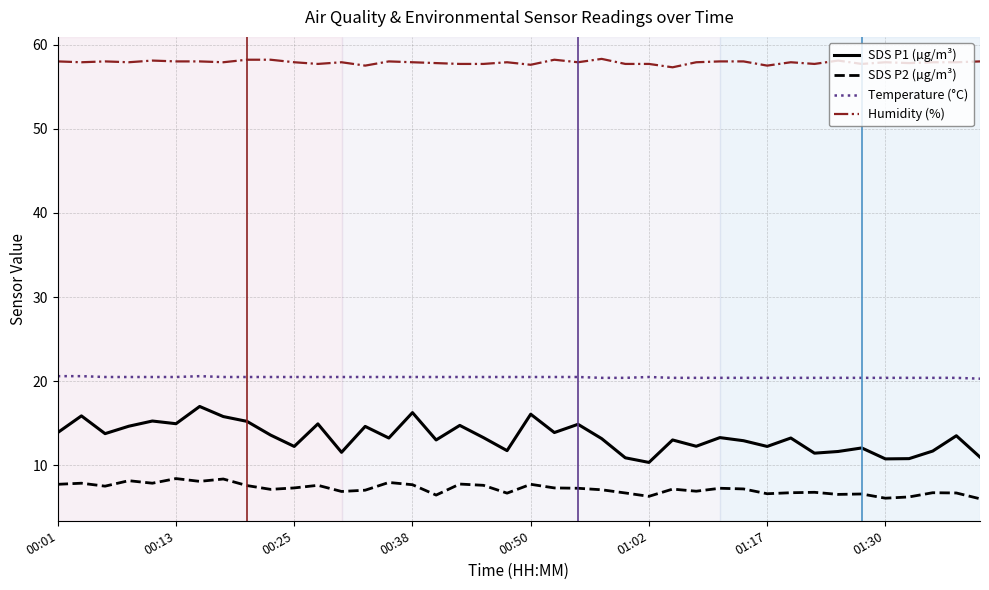

Which series has the largest total across all categories?

Humidity (%)